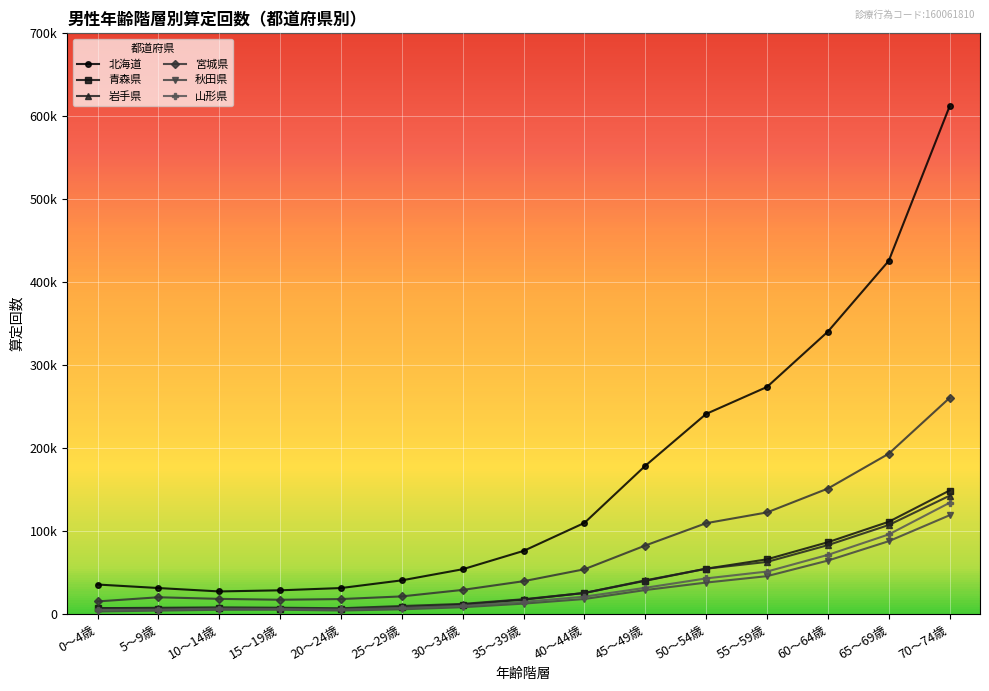

True or false: 山形県 and 秋田県 cross at least once.

False